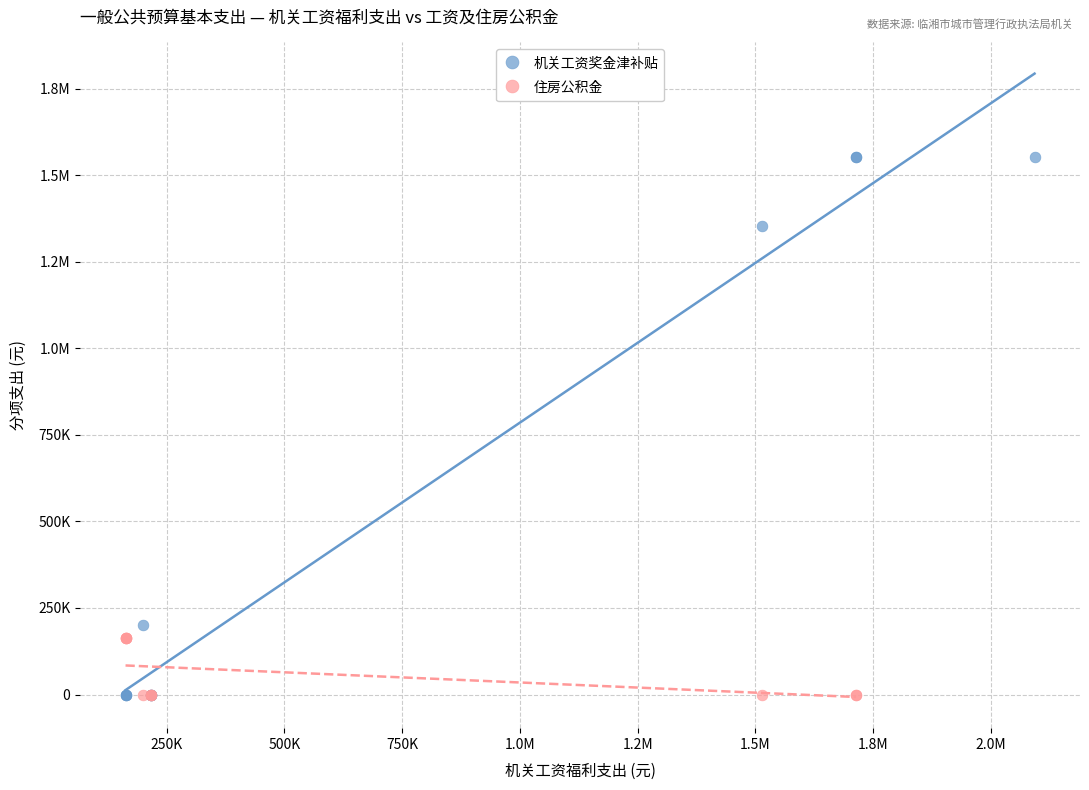

What are all the series names shown in the legend?

机关工资奖金津补贴, 住房公积金